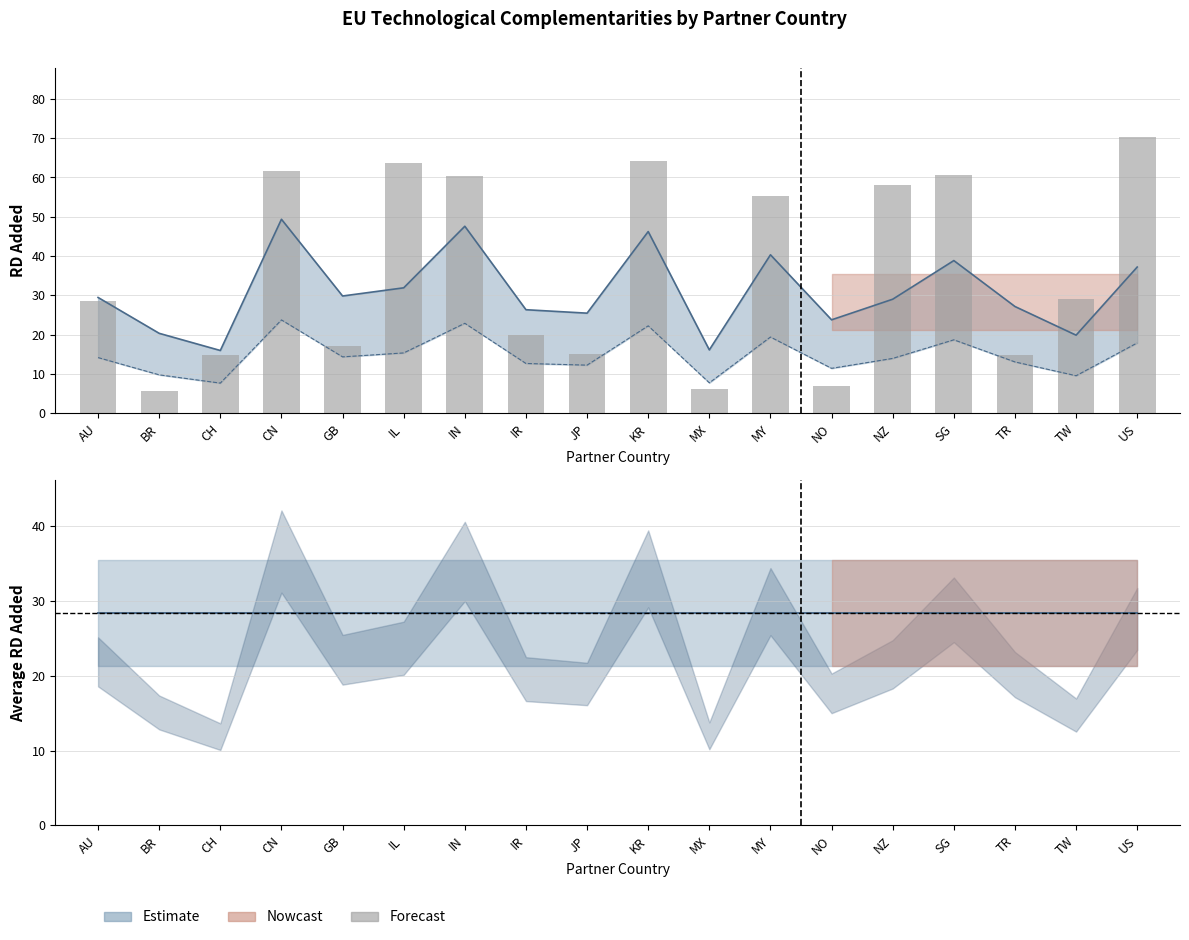

What is the label of the 15th bar from the right?

CN